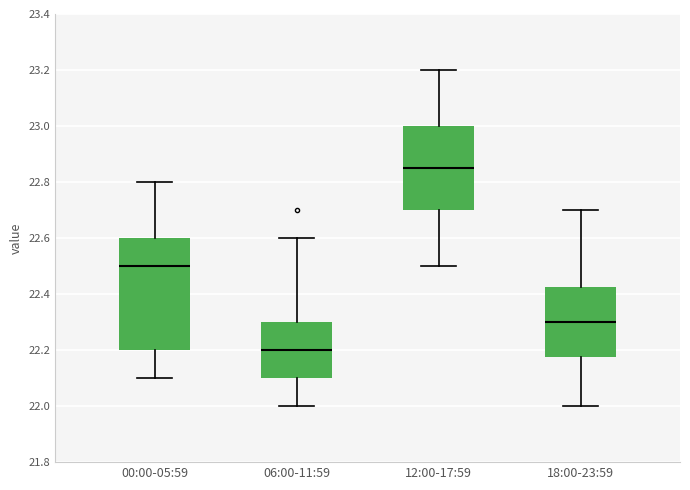

Which box is the tallest, from its lower edge to its upper edge?

00:00-05:59